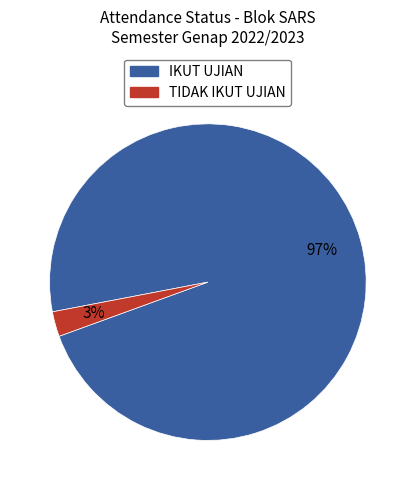

Which slice is the smallest?

TIDAK IKUT UJIAN